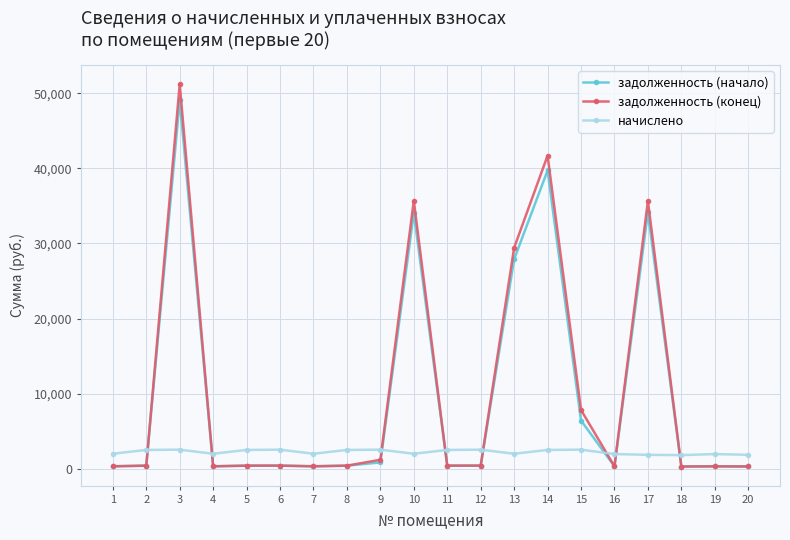

What are all the series names shown in the legend?

задолженность (начало), задолженность (конец), начислено